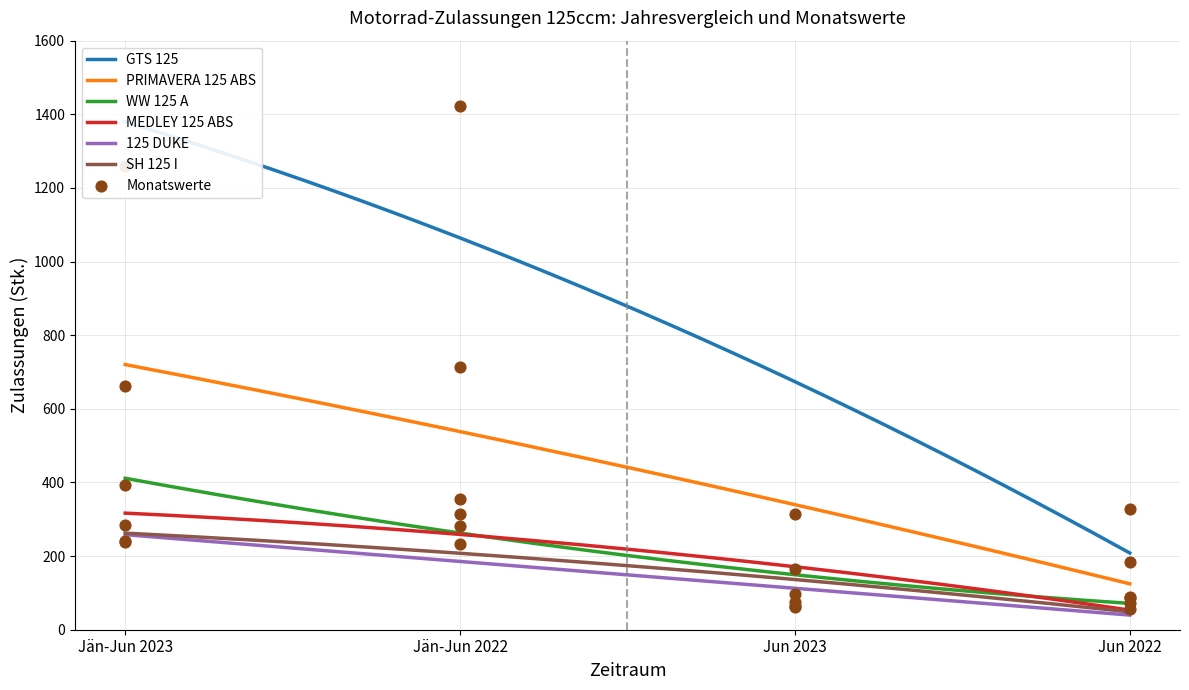

Is the value of MEDLEY 125 ABS at Jän-Jun 2022 greater than the value of 125 DUKE at Jän-Jun 2022?

Yes